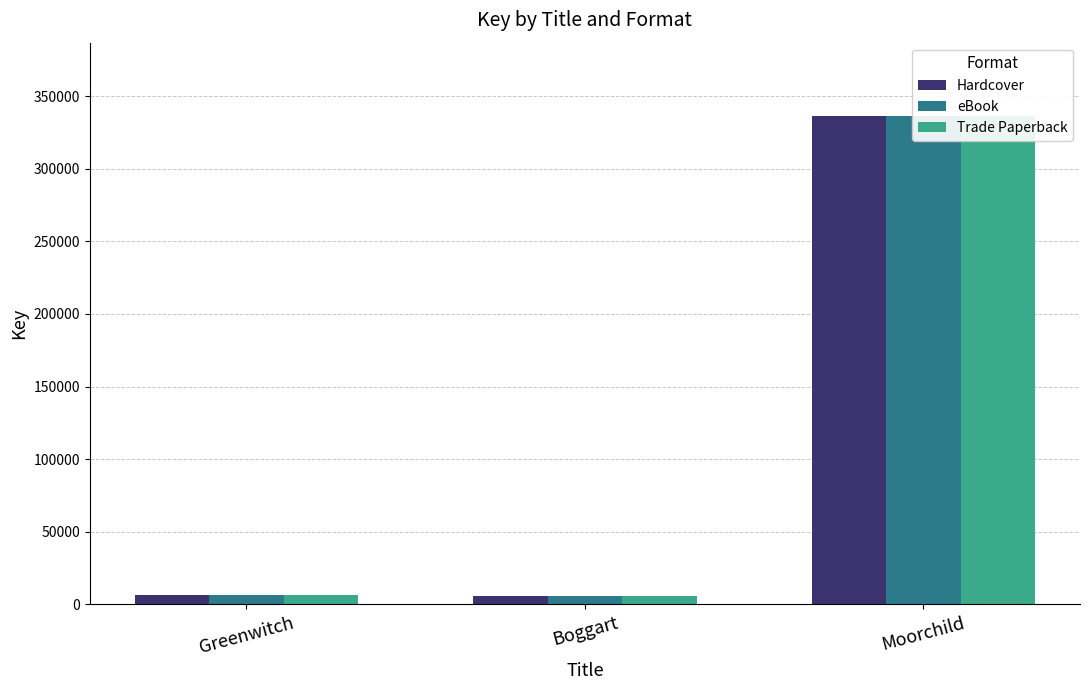

Reading left to right, extract all data points from this chart.

Hardcover: 6637	5685	336426
eBook: 6637	5685	336426
Trade Paperback: 6637	5685	336426